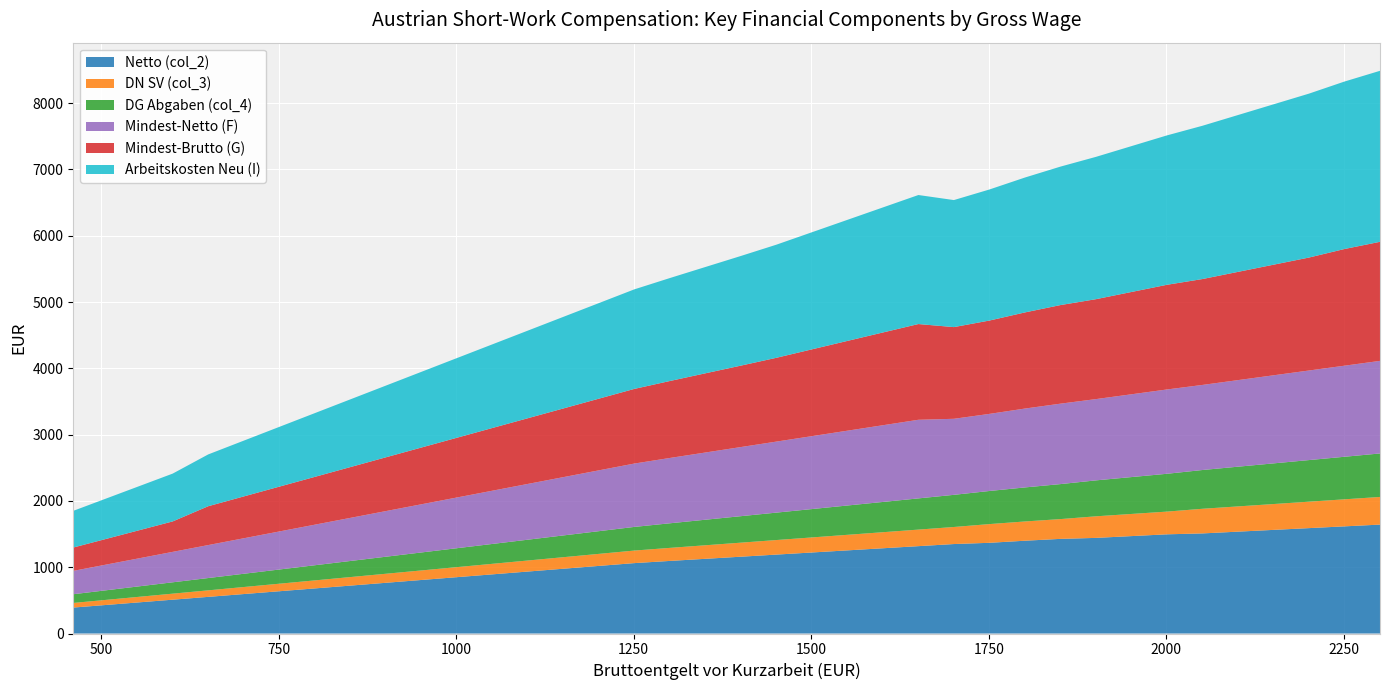

Reading left to right, extract all data points from this chart.

Netto (col_2): 391.3	425.2	467.7	510.1	552.6	595.0	637.5	679.9	722.3	764.8	807.2	849.6	892.1	934.5	977.0	1019.4	1061.8	1094.7	1126.5	1158.4	1190.2	1222.0	1253.9	1285.7	1317.5	1349.4	1368.1	1399.5	1427.3	1442.2	1469.1	1496.1	1509.7	1536.3	1562.9	1589.5	1616.1	1642.7
DN SV (col_3): 69.7	75.8	83.3	90.9	98.4	106.0	113.5	121.1	128.7	136.2	143.8	151.3	158.9	166.5	174.0	181.6	189.2	196.7	204.3	211.8	219.4	226.9	234.5	242.1	249.6	257.2	282.3	290.3	298.4	325.4	334.0	342.6	371.6	380.7	389.8	398.8	407.9	416.9
DG Abgaben (col_4): 131.4	142.8	157.1	171.3	185.6	199.8	214.1	228.4	242.6	256.9	271.1	285.4	299.6	313.9	328.1	342.4	356.7	370.9	385.2	399.4	413.7	427.9	442.2	456.4	470.7	484.9	499.2	513.5	527.7	542.0	556.2	570.5	584.7	599.0	613.2	627.5	641.8	656.0
Mindest-Netto (F): 352.2	382.7	420.9	459.1	497.3	535.5	573.7	611.9	650.1	688.3	726.5	764.7	802.9	841.1	879.3	917.5	955.7	985.2	1013.9	1042.5	1071.2	1099.8	1128.5	1157.1	1185.8	1147.0	1162.8	1189.6	1213.2	1225.9	1248.8	1271.7	1283.2	1305.9	1328.5	1351.1	1373.7	1396.3
Mindest-Brutto (G): 352.2	382.7	420.9	459.1	585.9	630.9	675.9	720.9	765.9	810.9	855.9	900.9	945.9	990.9	1035.9	1080.9	1125.9	1160.8	1194.5	1228.2	1264.0	1309.0	1354.0	1399.0	1444.0	1383.1	1408.0	1450.0	1487.1	1507.0	1543.0	1579.0	1597.1	1632.7	1668.2	1703.7	1760.0	1796.0
Arbeitskosten Neu (I): 553.3	601.3	661.3	721.3	781.3	841.4	901.4	961.4	1021.4	1081.4	1141.4	1201.4	1261.4	1321.4	1381.5	1441.5	1501.5	1552.9	1603.3	1653.8	1706.0	1766.0	1826.0	1886.0	1946.0	1916.1	1976.6	2034.5	2088.4	2146.6	2199.9	2253.3	2312.0	2365.5	2419.0	2472.4	2525.9	2579.4